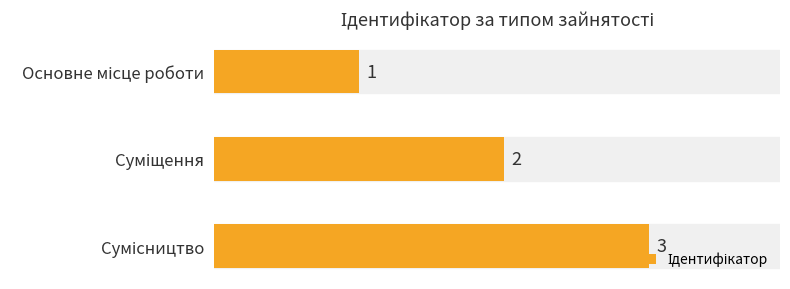

How many values are between 1 and 3?

3